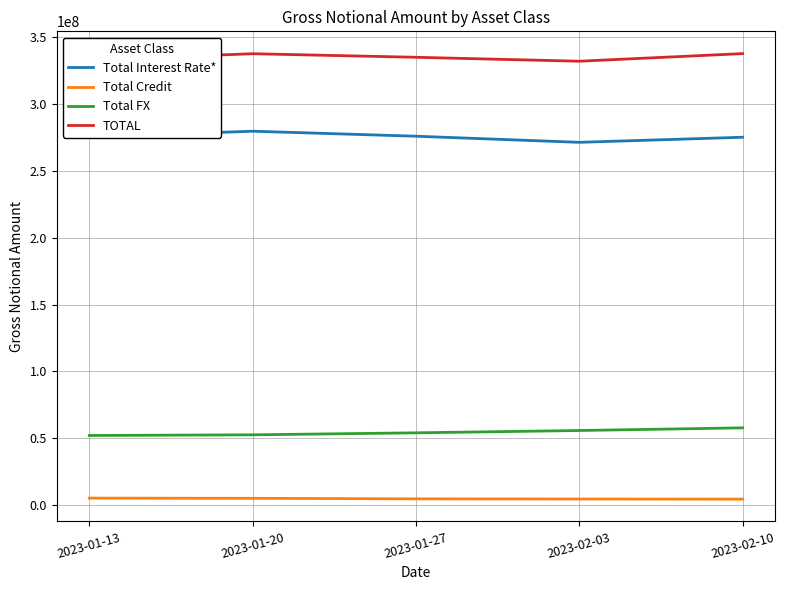

Is this an area chart (filled region under the line)?

No